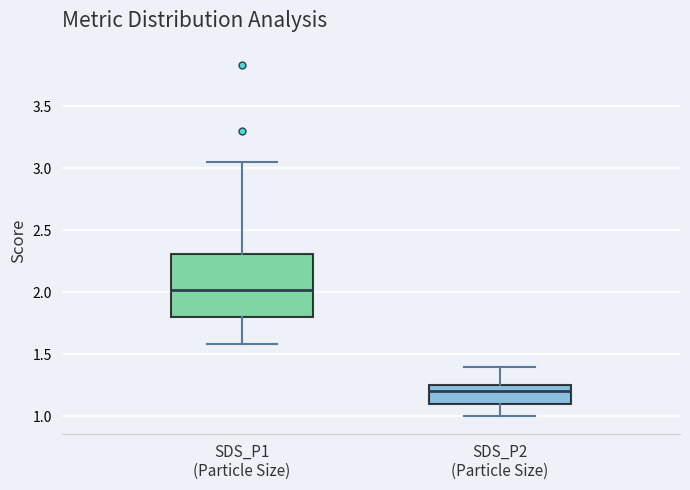

Reading left to right, read every box against the y-axis: the position of its median line, the range the box covers, and the ends of its whiskers. The values are not printed on the chart, so give them approximately, as read against the axis.

SDS_P1 (Particle Size): median 2.00, box 1.80 to 2.30, whiskers 1.60 to 3.05
SDS_P2 (Particle Size): median 1.20, box 1.10 to 1.25, whiskers 1.00 to 1.40